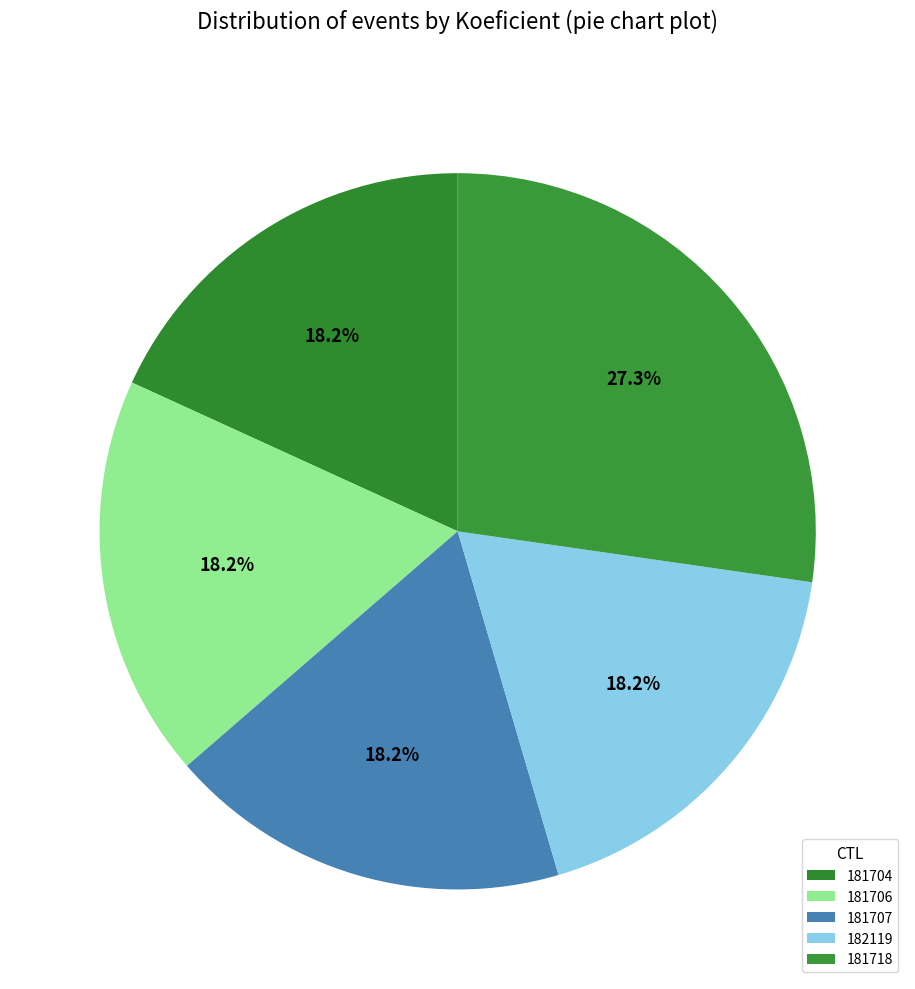

What percentage is NOT represented by 181707?

81.8%